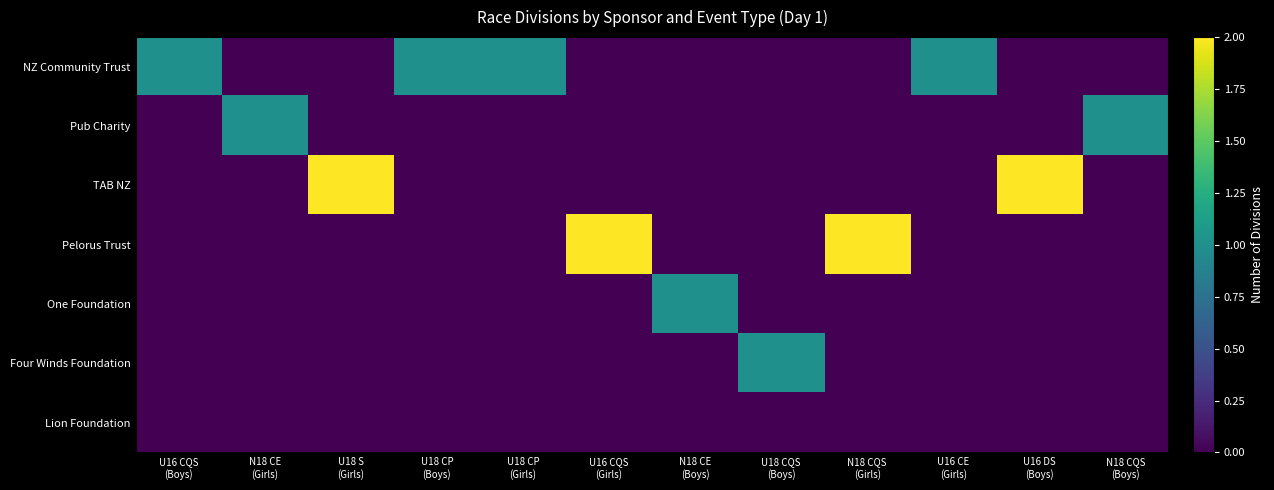

What is the spread (max minus min) of values at U18 S
(Girls)?

2